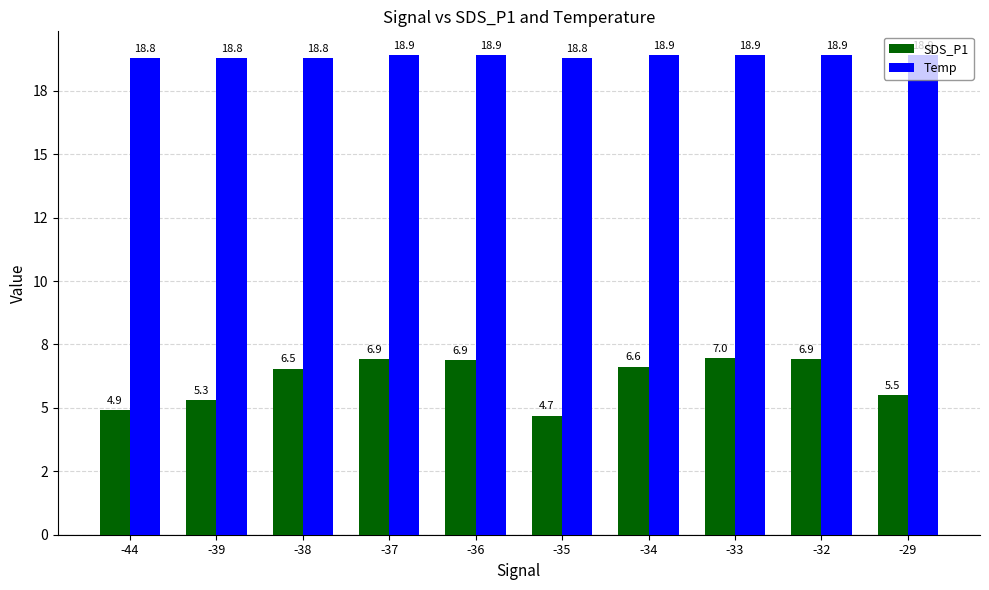

At which category is the sum across all series the highest?

-33